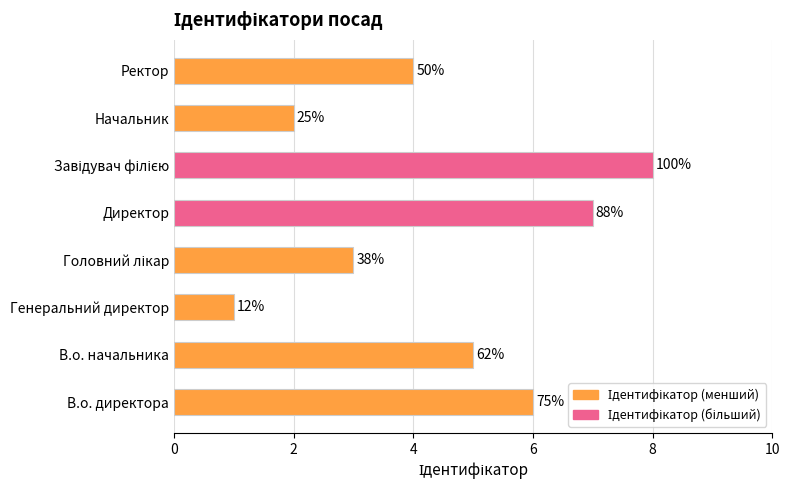

Does the chart contain any negative values?

No